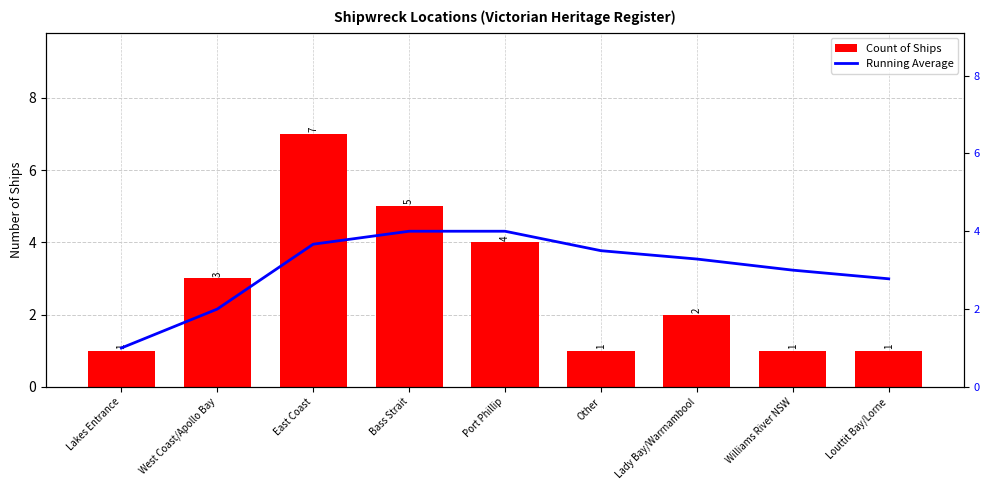

What is the total value across all series at Lakes Entrance?

2.0